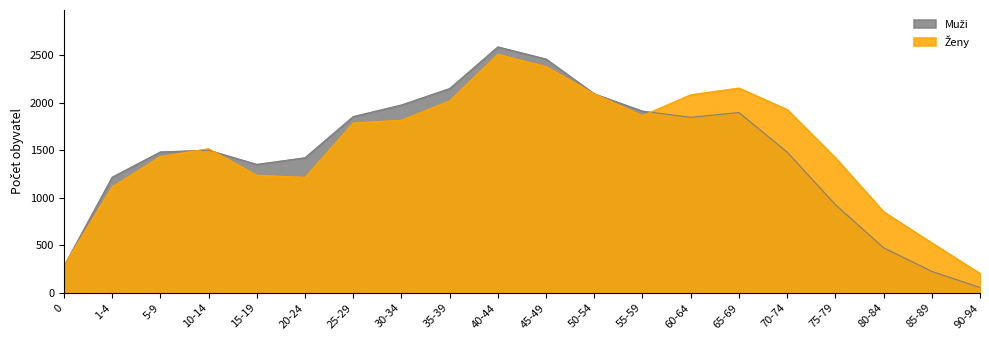

Which series has the widest spread of values?

Muži